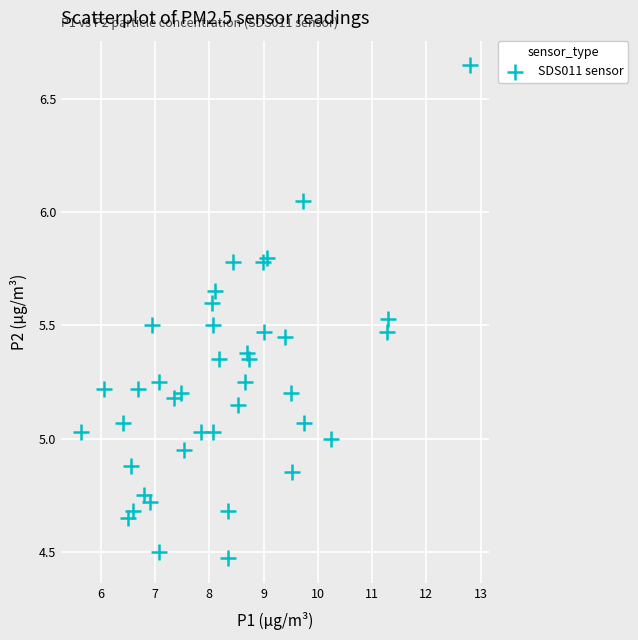

How many data points are displayed?

40